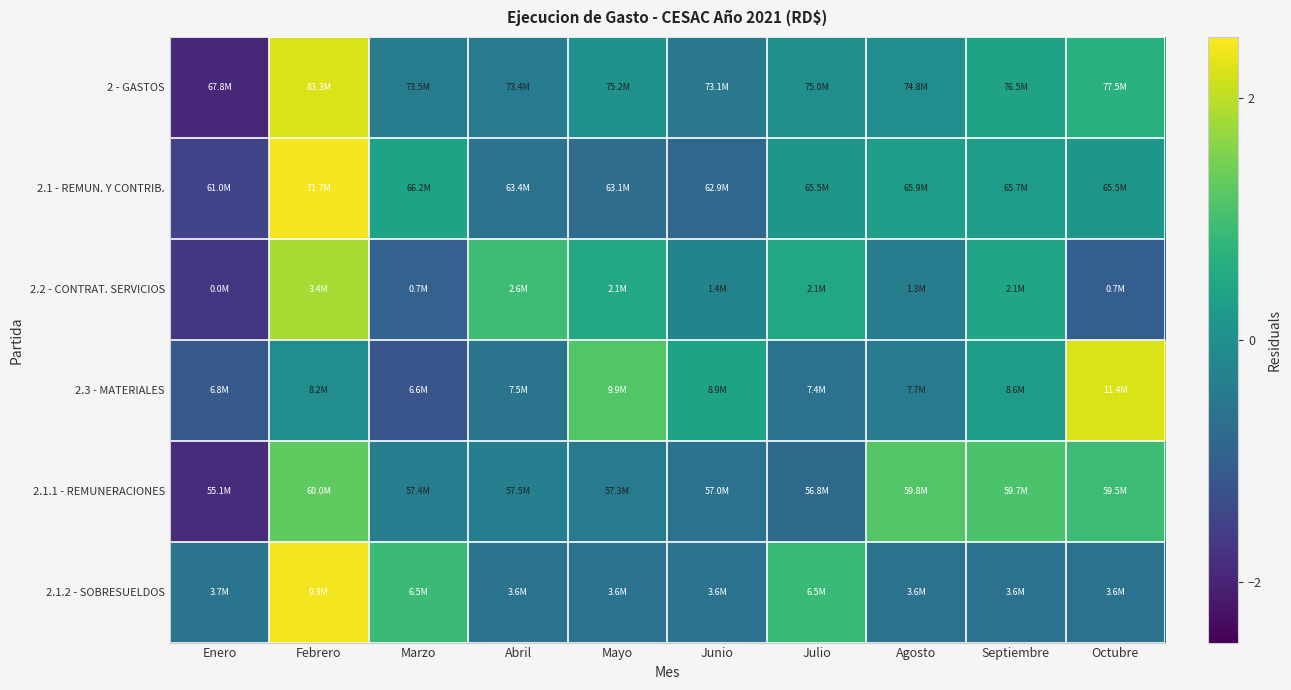

At which category is the sum across all series the highest?

Febrero